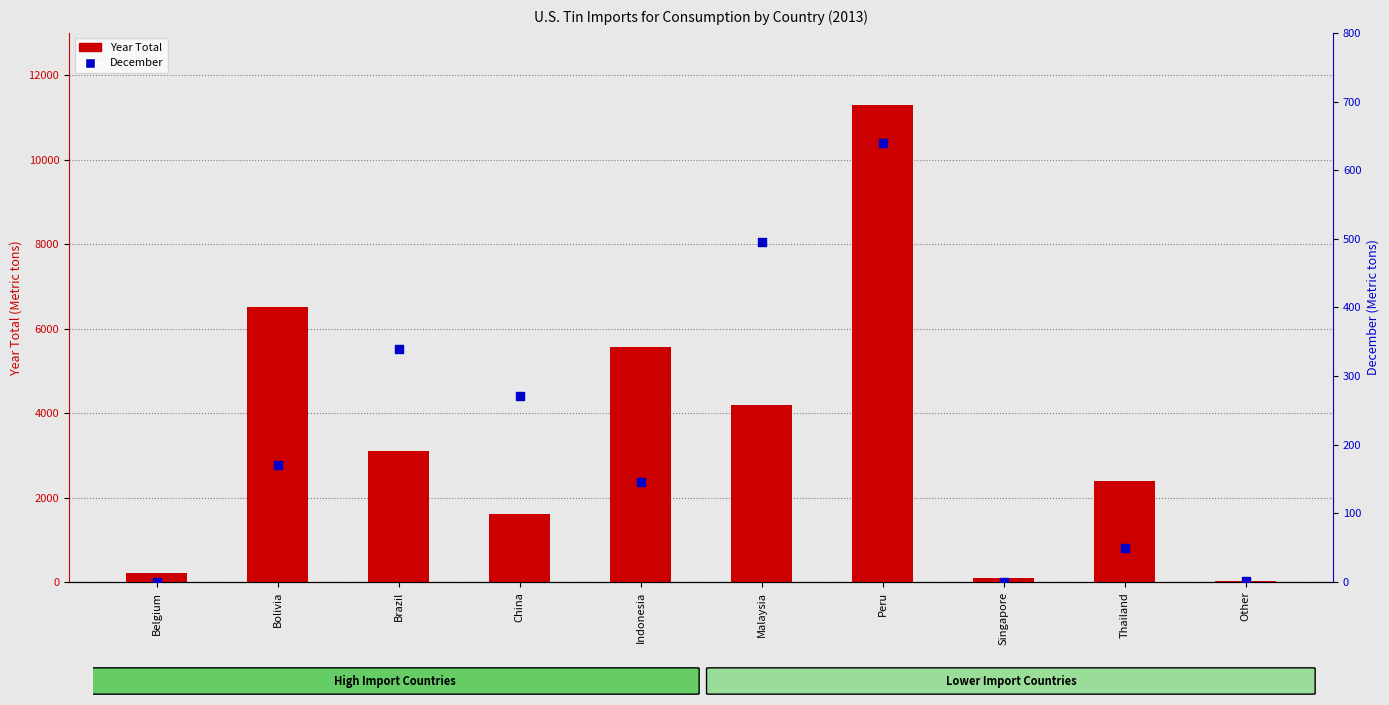

At which category is the sum across all series the highest?

Peru